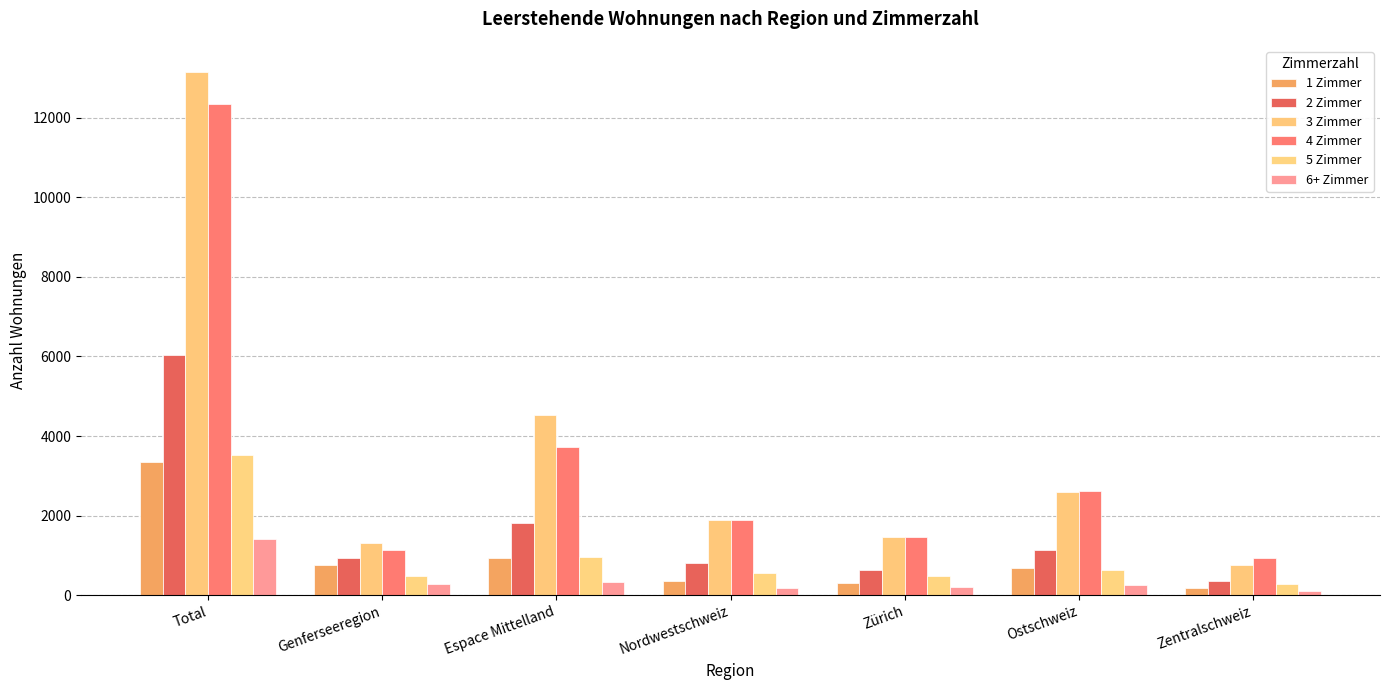

Count the number of categories in the chart.

7